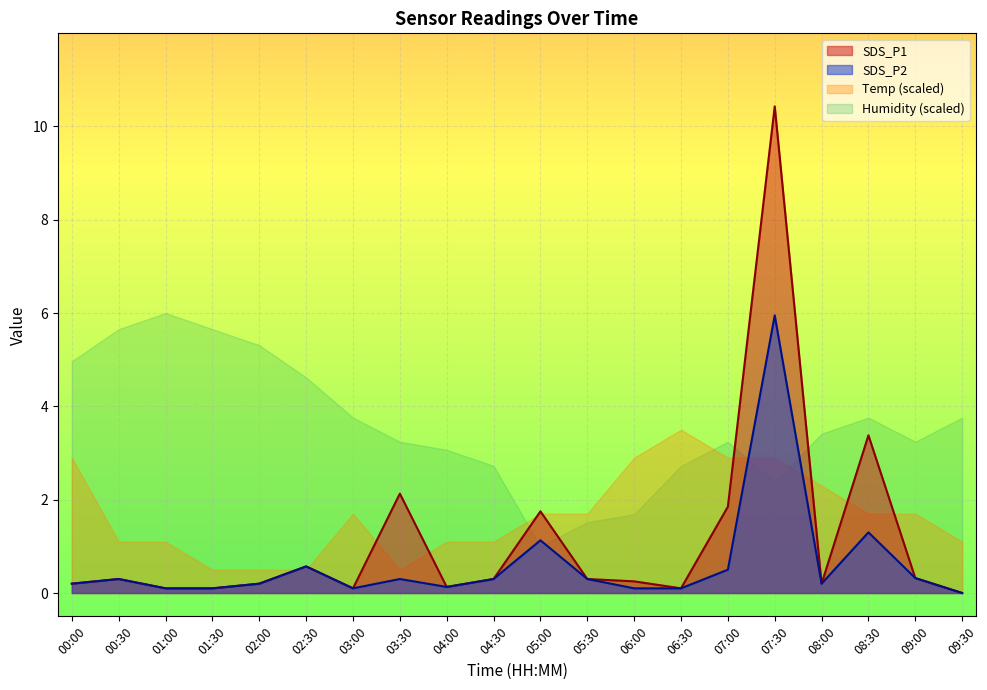

At how many categories does at least one series exceed 8?

1